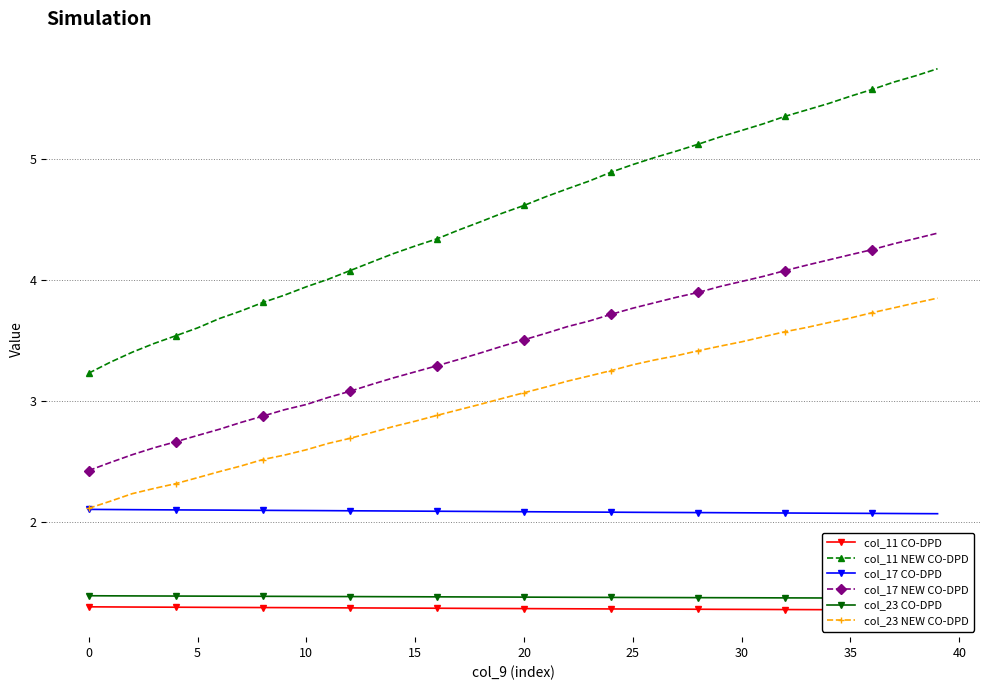

Which category has the lowest value in the col_11 CO-DPD series?

39